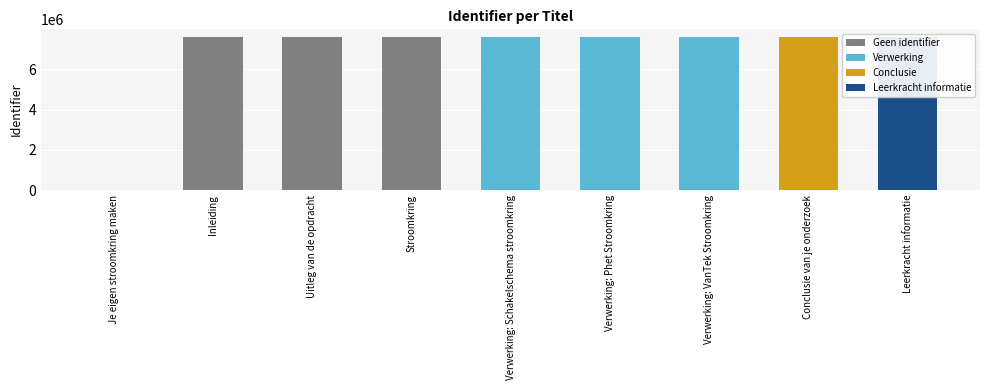

At which category does the chart reach its peak across all series?

Leerkracht informatie